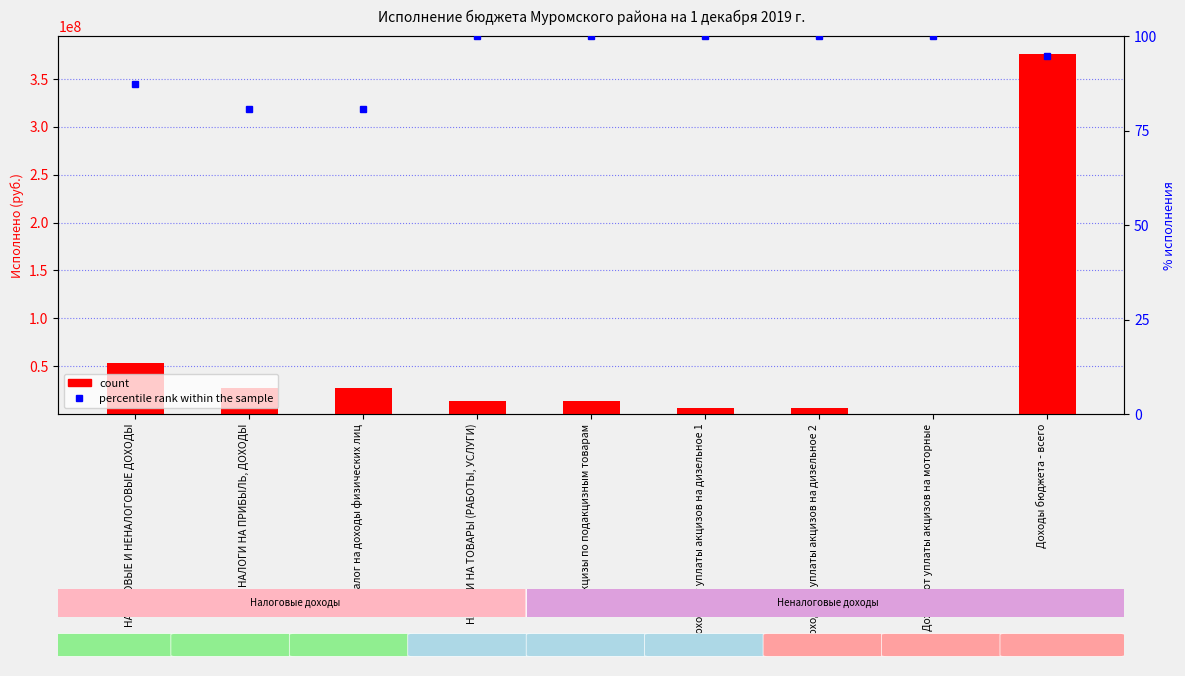

What are all the series names shown in the legend?

count, percentile rank within the sample